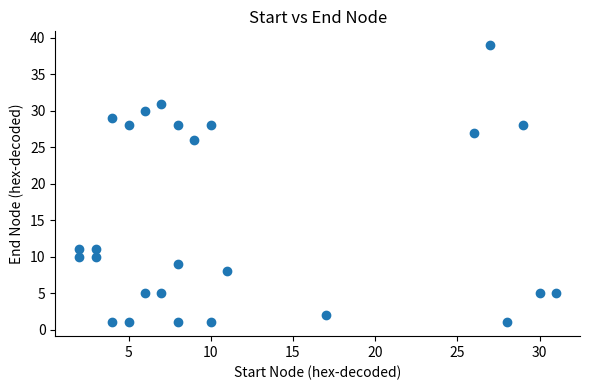

What is the range of X values (max minus min)?

29